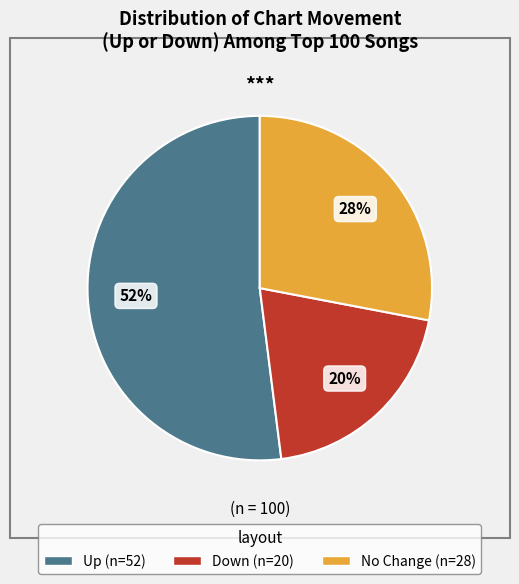

Does any single category account for the majority?

Yes